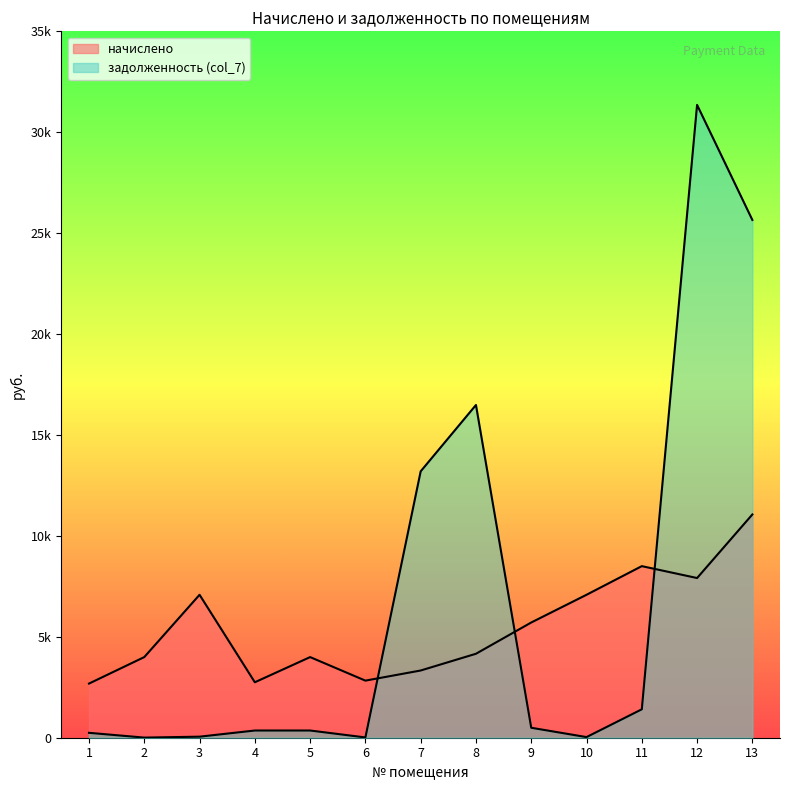

Which series has the largest total across all categories?

задолженность (col_7)